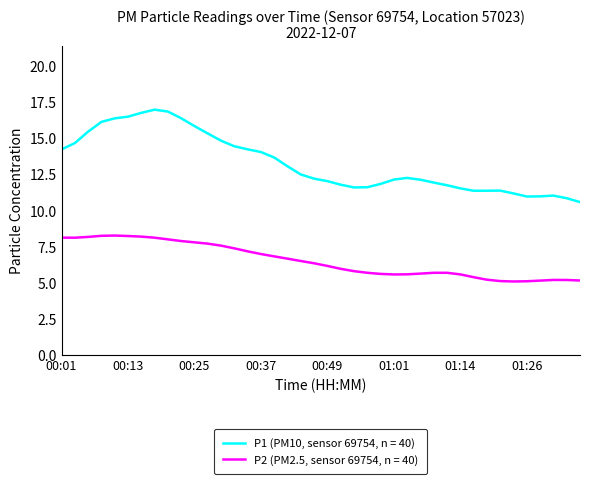

Which series has the largest total across all categories?

P1 (PM10, sensor 69754, n = 40)